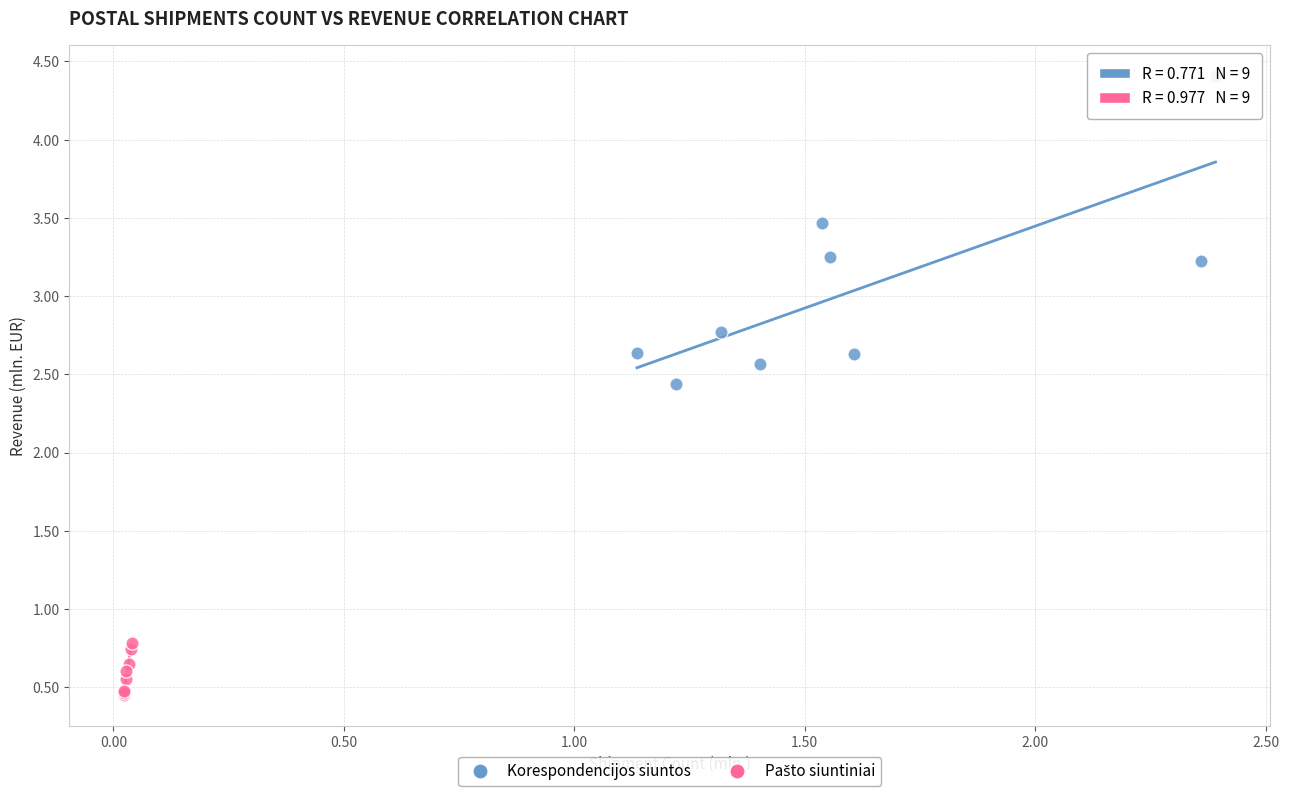

Which series has the widest spread of Y values?

Korespondencijos siuntos